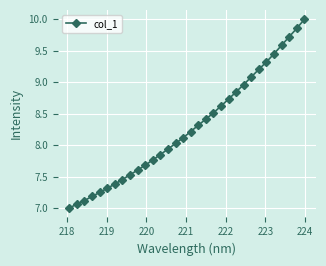

What is the smallest value displayed?

7.0